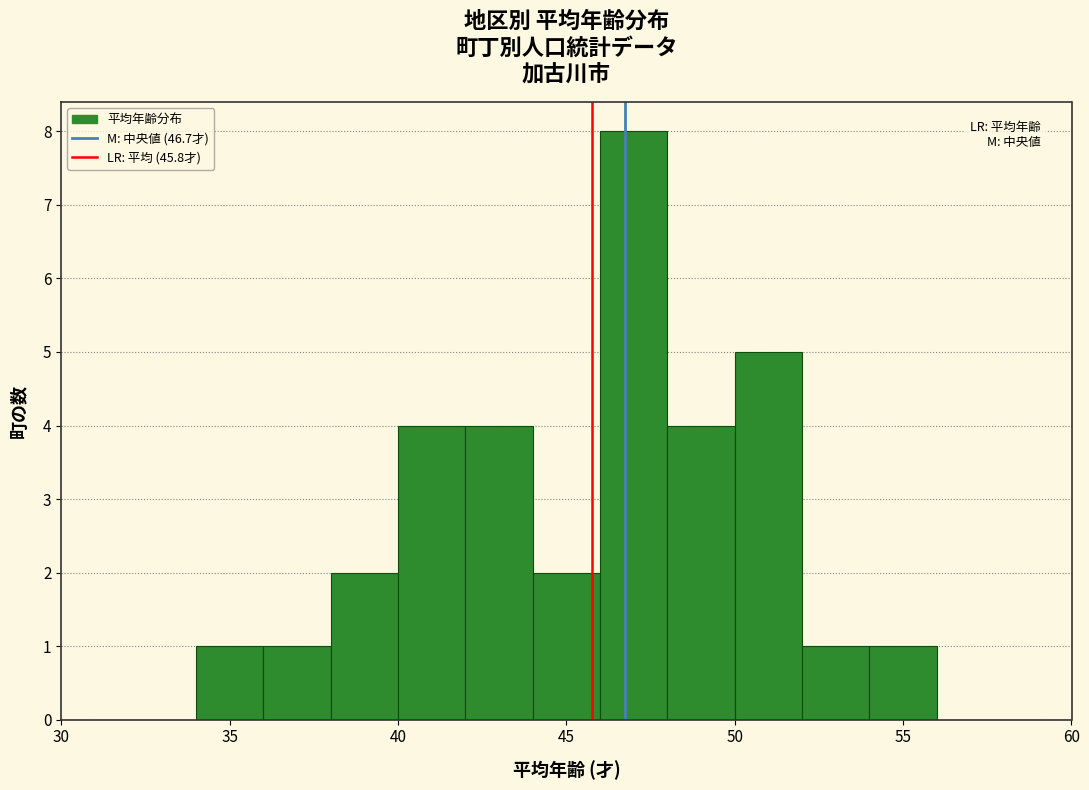

Over which range of the x-axis is the bar tallest?

46 to 48